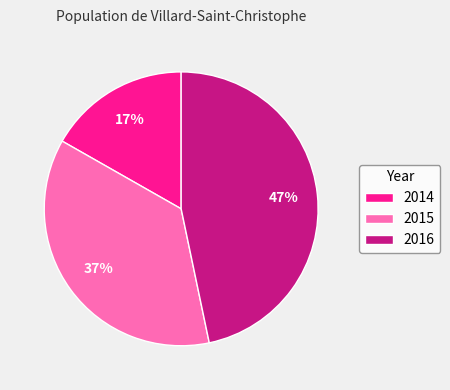

Between 2015 and 2014, which is larger?

2015